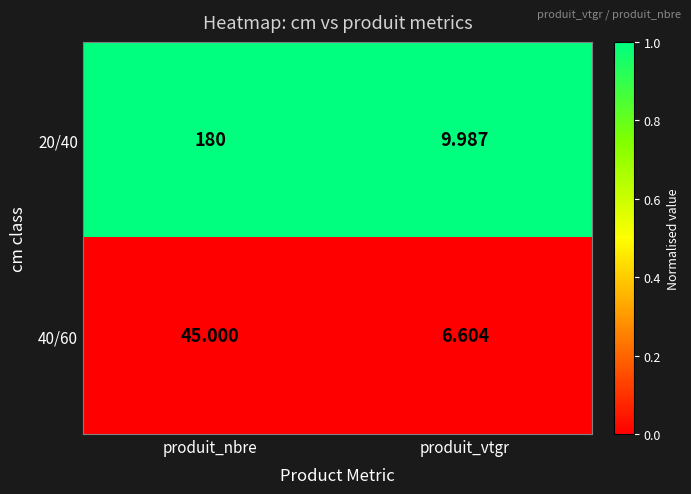

At which label is 20/40 closest to 94?

produit_vtgr